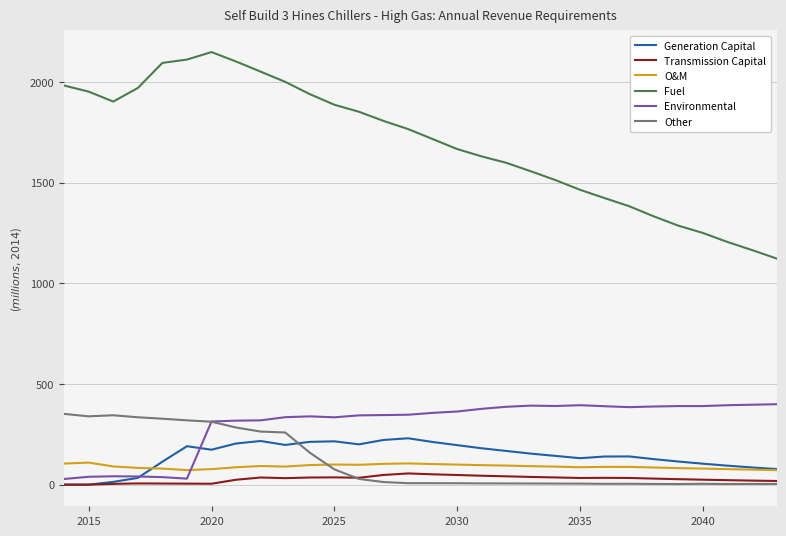

Which series has the widest spread of values?

Fuel